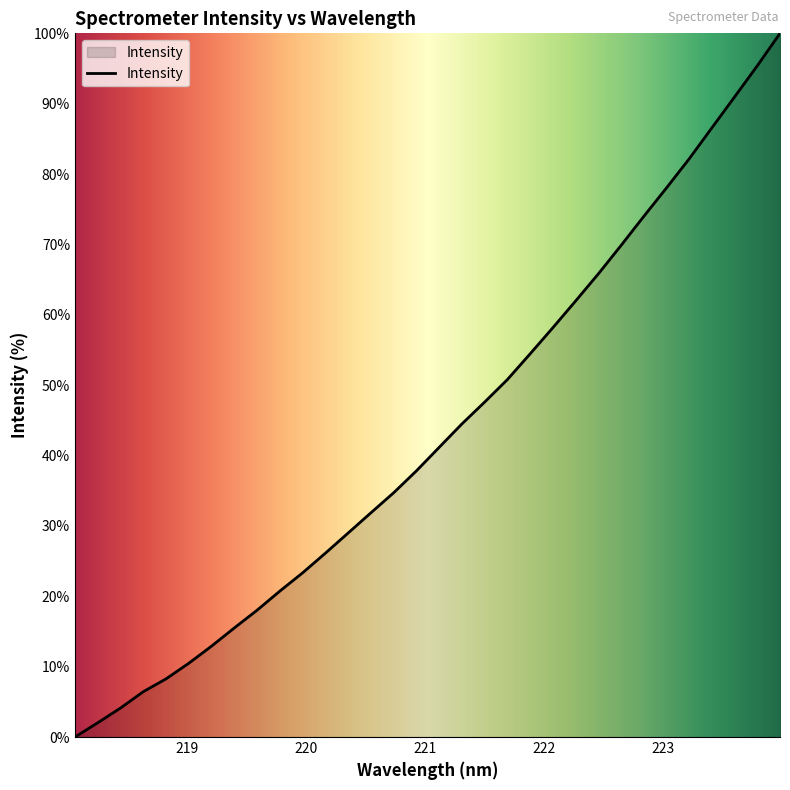

Reading left to right, transcribe all the data shown in this chart.

0.0	2.0	4.1	6.4	8.3	10.5	12.9	15.5	18.0	20.7	23.3	26.1	29.0	31.9	34.7	37.8	41.2	44.5	47.6	50.8	54.4	58.2	61.9	65.8	69.8	74.0	78.0	82.2	86.6	91.0	95.4	100.0